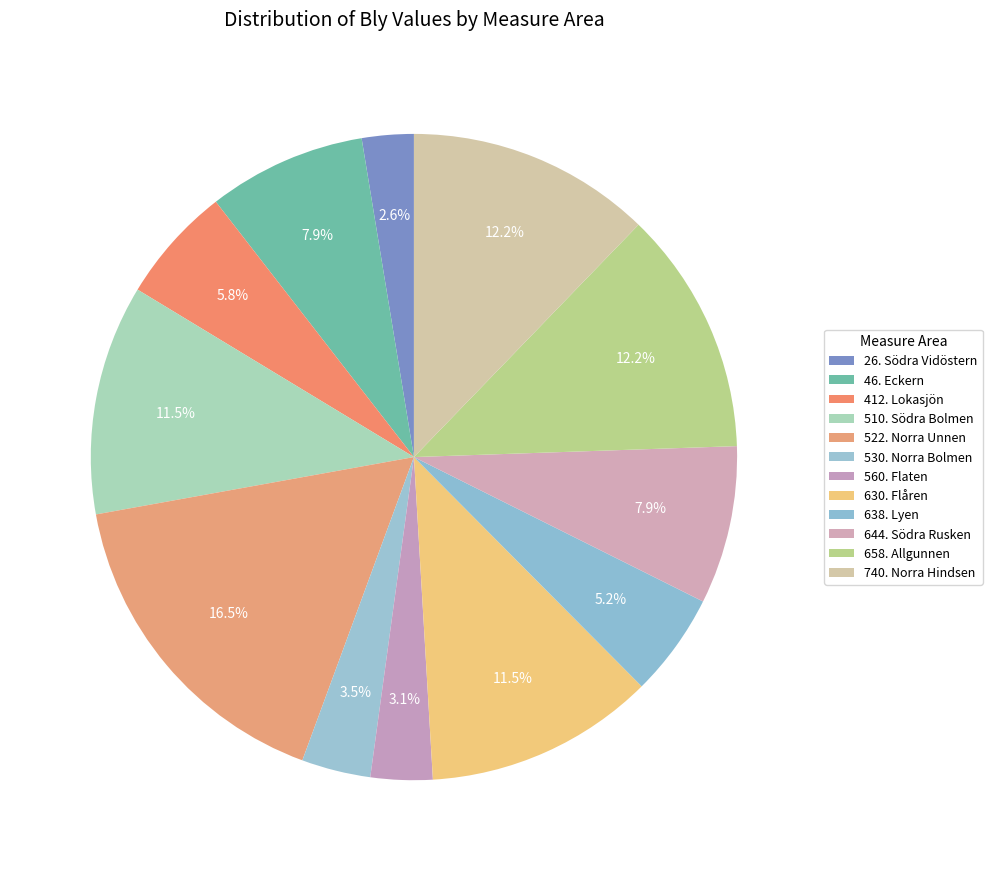

To the nearest percent, what percentage of the pie is 26. Södra Vidöstern?

3%